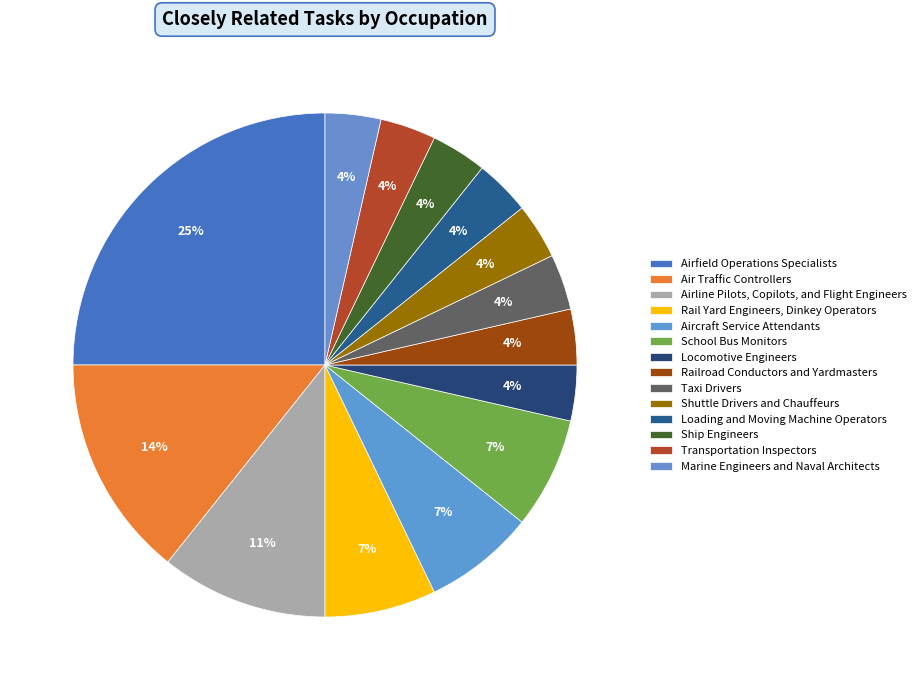

The Marine Engineers and Naval Architects slice represents 4% of the pie. True or false?

True